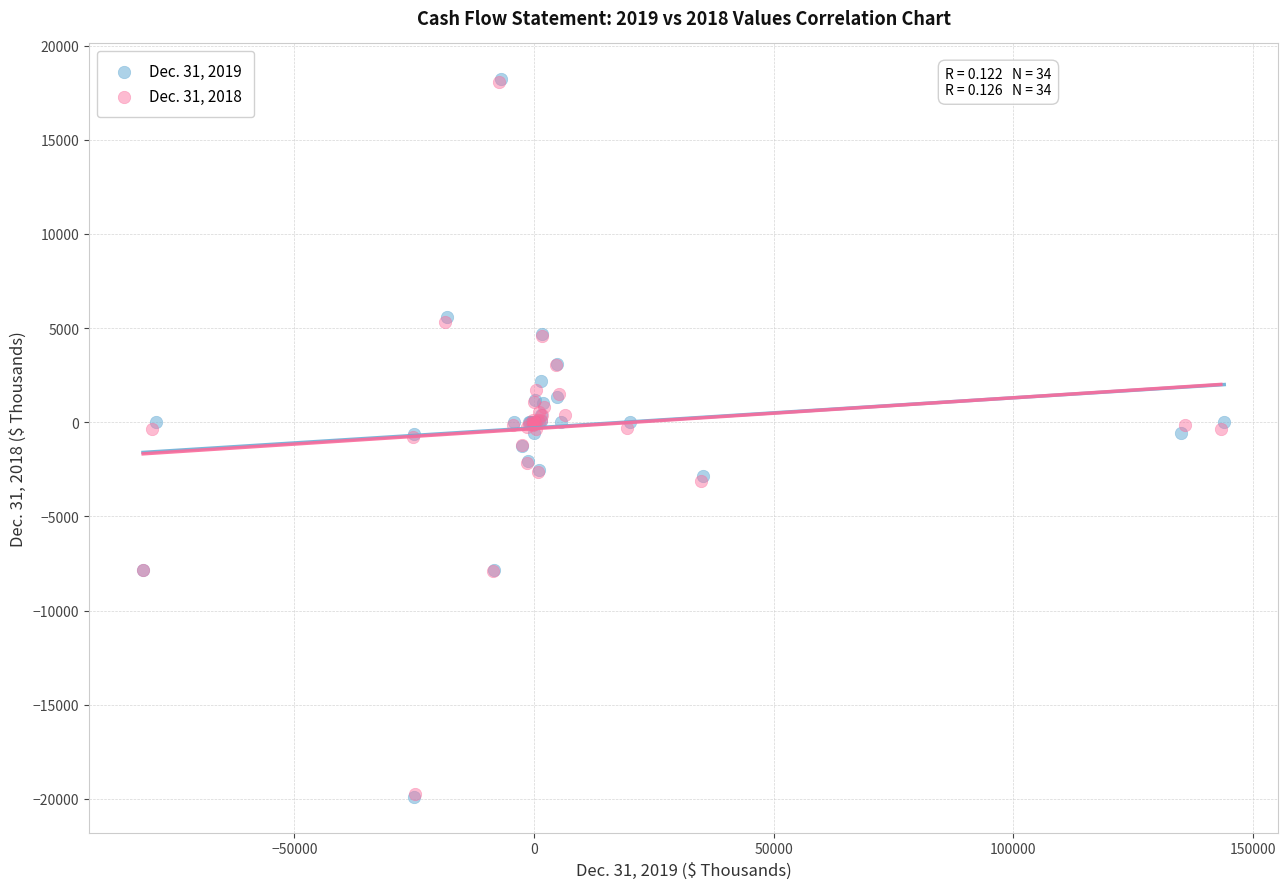

Which series has the widest spread of Y values?

Dec. 31, 2019